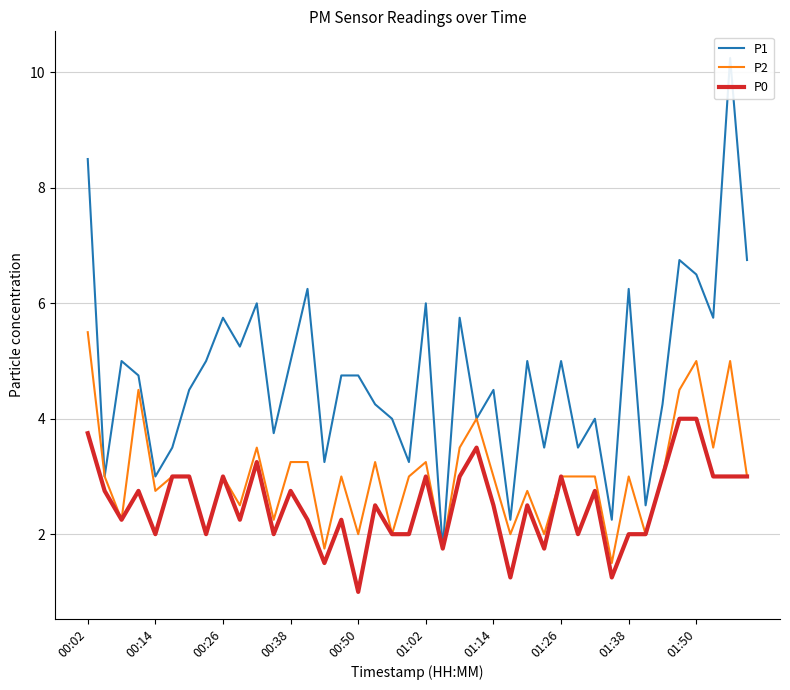

What is the total value across all series at 34?

10.2